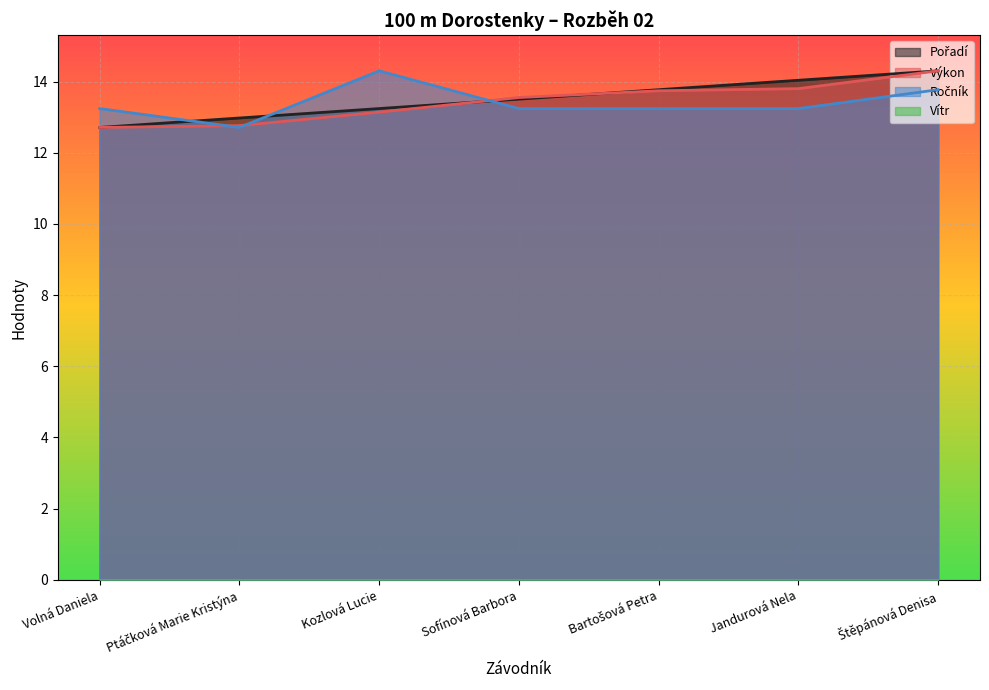

What is the sum of the Výkon values at Bartošová Petra and Sofínová Barbora?

27.3